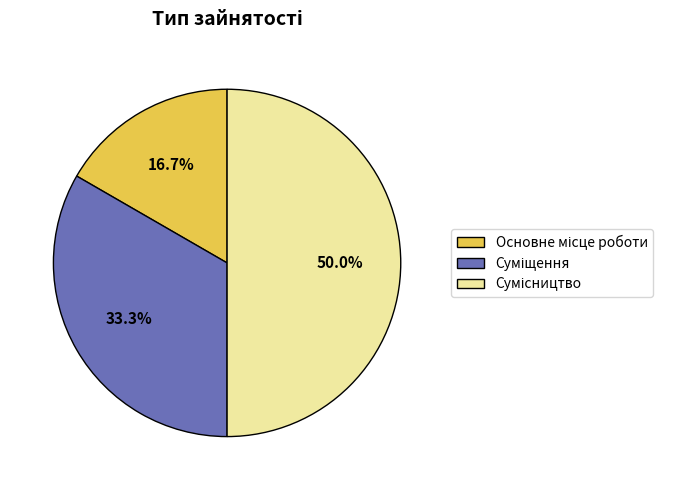

Between Сумісництво and Основне місце роботи, which is larger?

Сумісництво